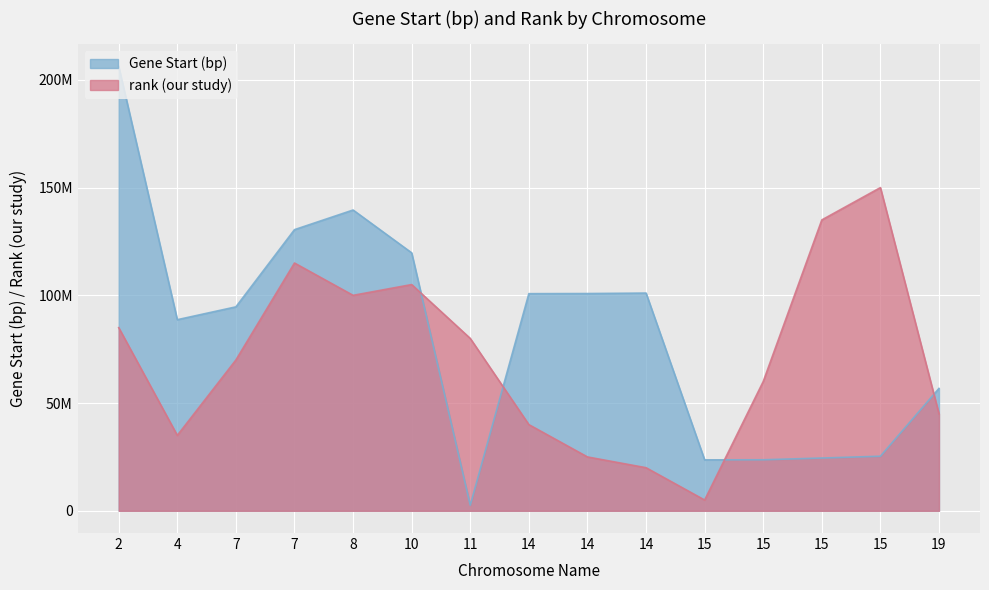

In rank (our study), how many points are lower than both neighbors (excluding endpoints)?

3